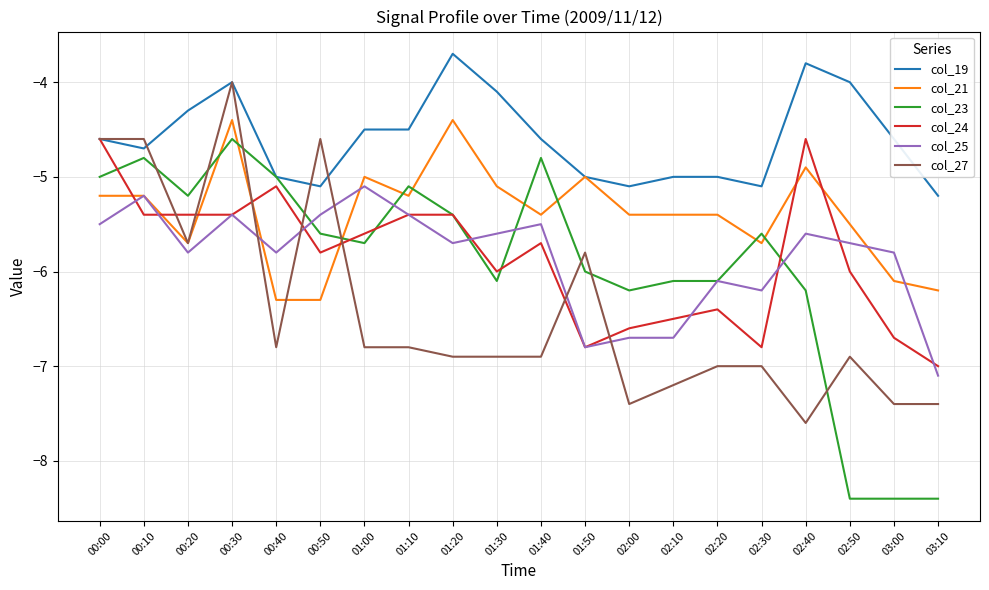

The value of col_27 at 02:00 is -7.4. True or false?

True